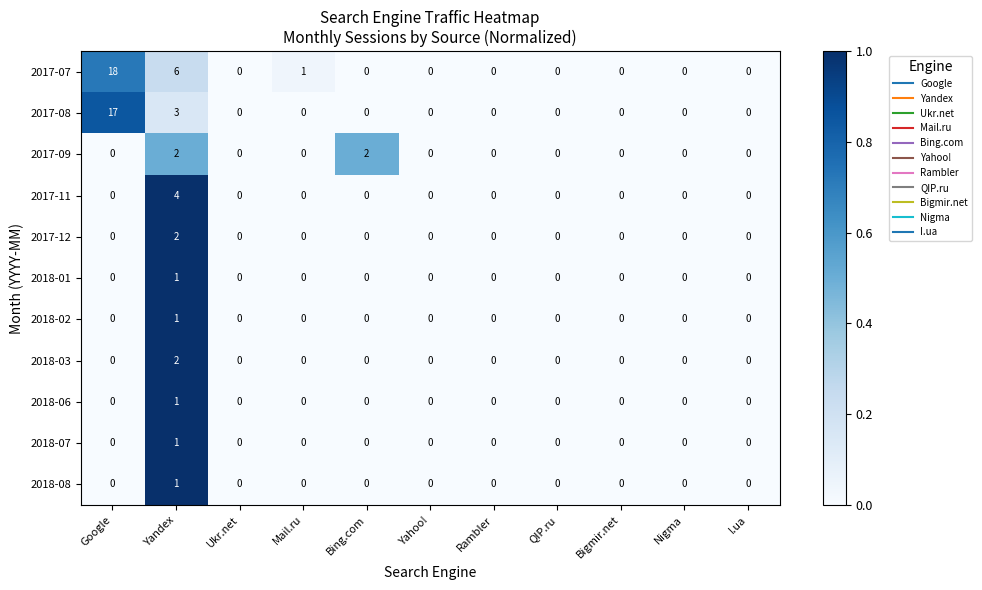

What is the greatest value displayed?

18